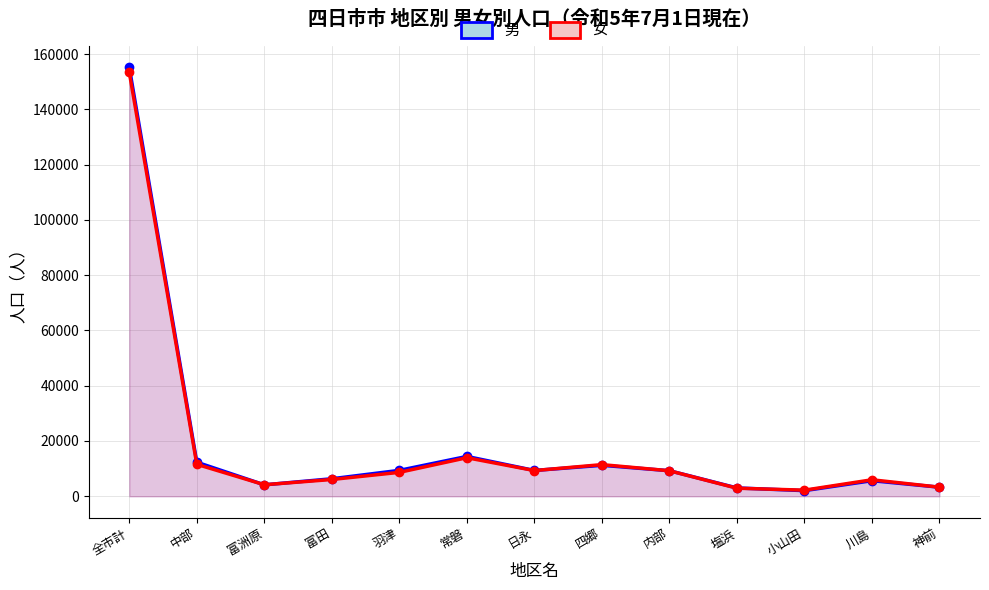

Does the chart have visible grid lines?

Yes